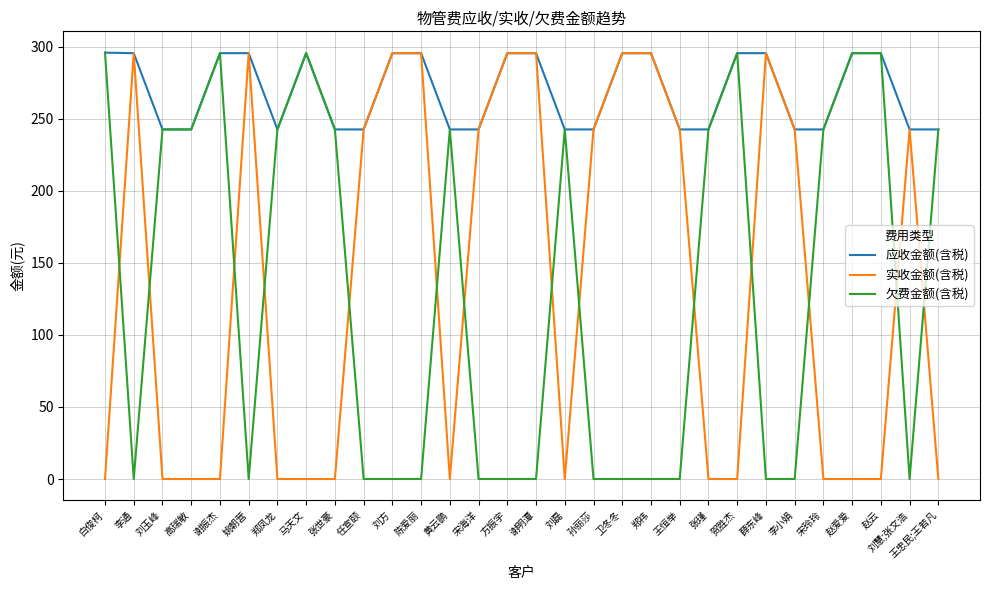

What is the sum of the 实收金额(含税) values at 任宣颐 and 李小娟?

485.2